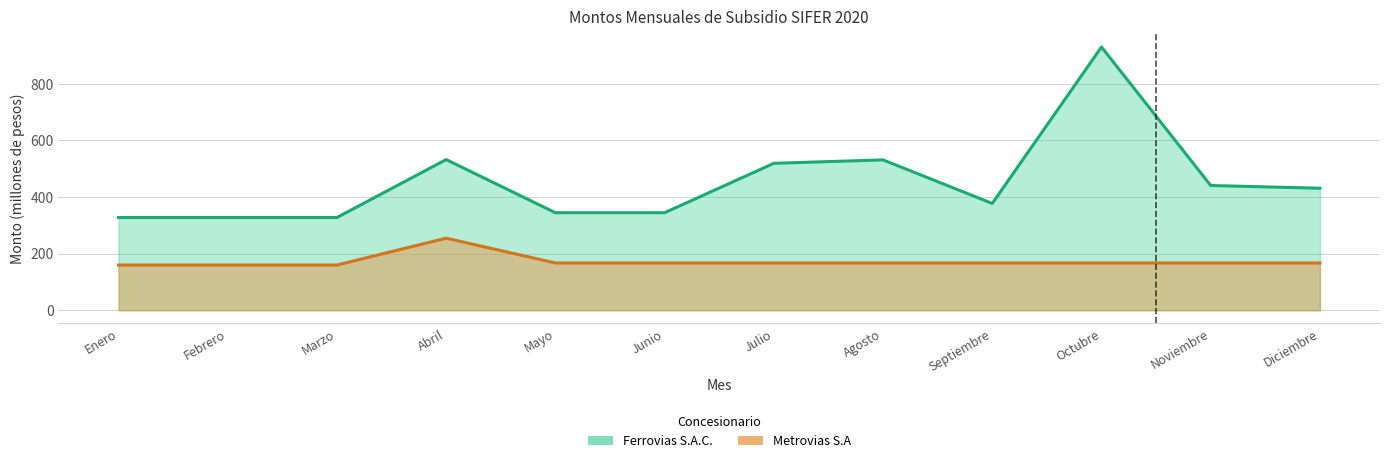

True or false: Metrovias S.A and Ferrovias S.A.C. cross at least once.

False